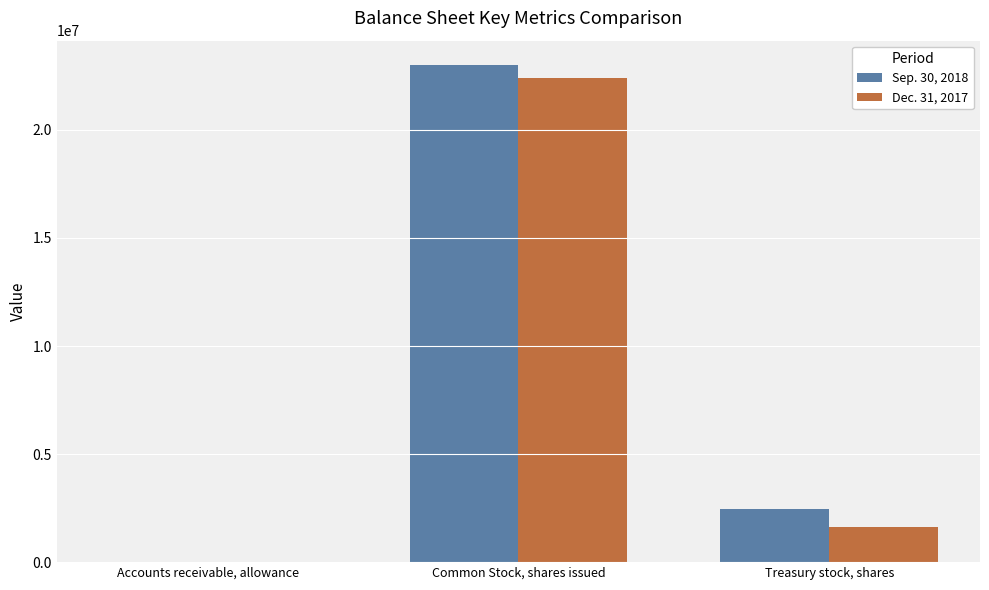

What is the maximum value for Dec. 31, 2017?

22384476.0